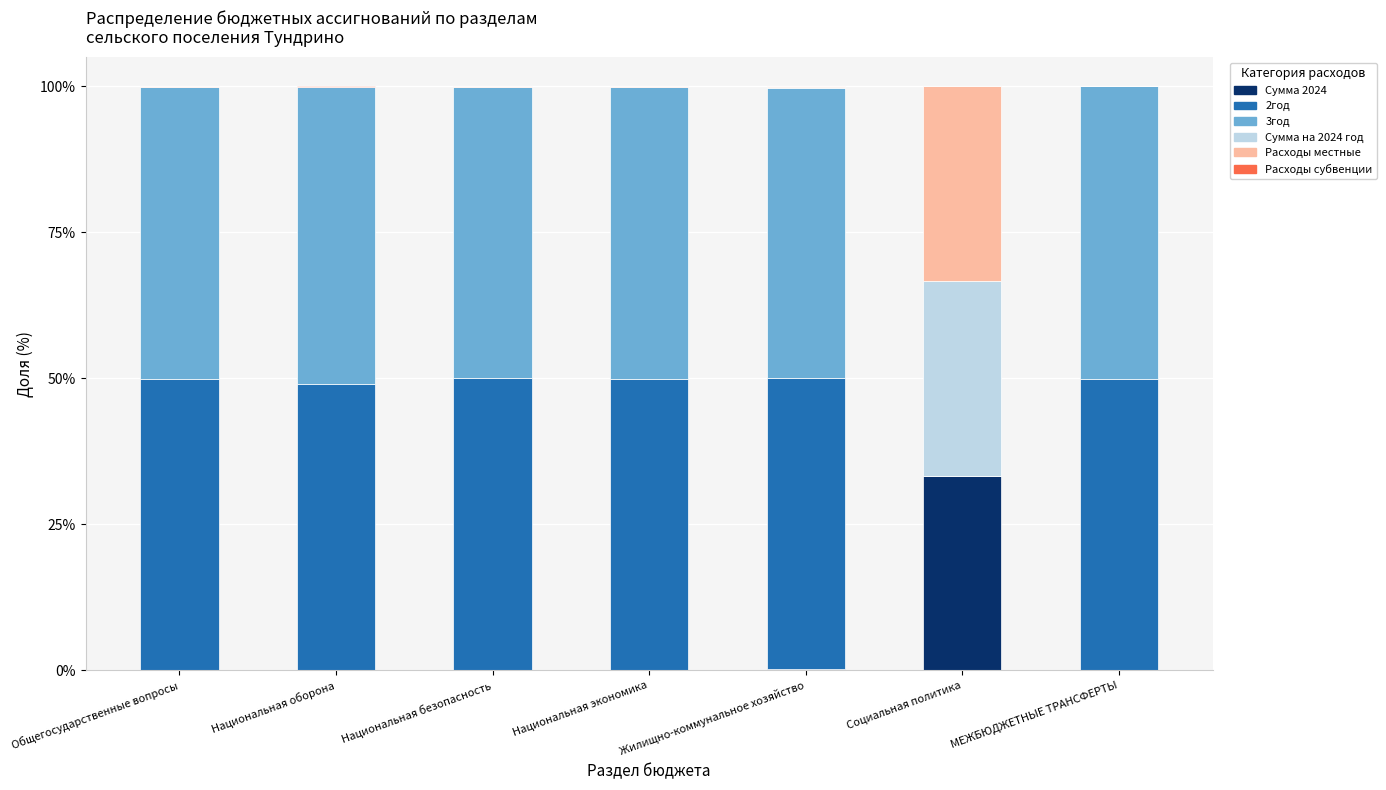

Does the chart contain stacked bars?

Yes